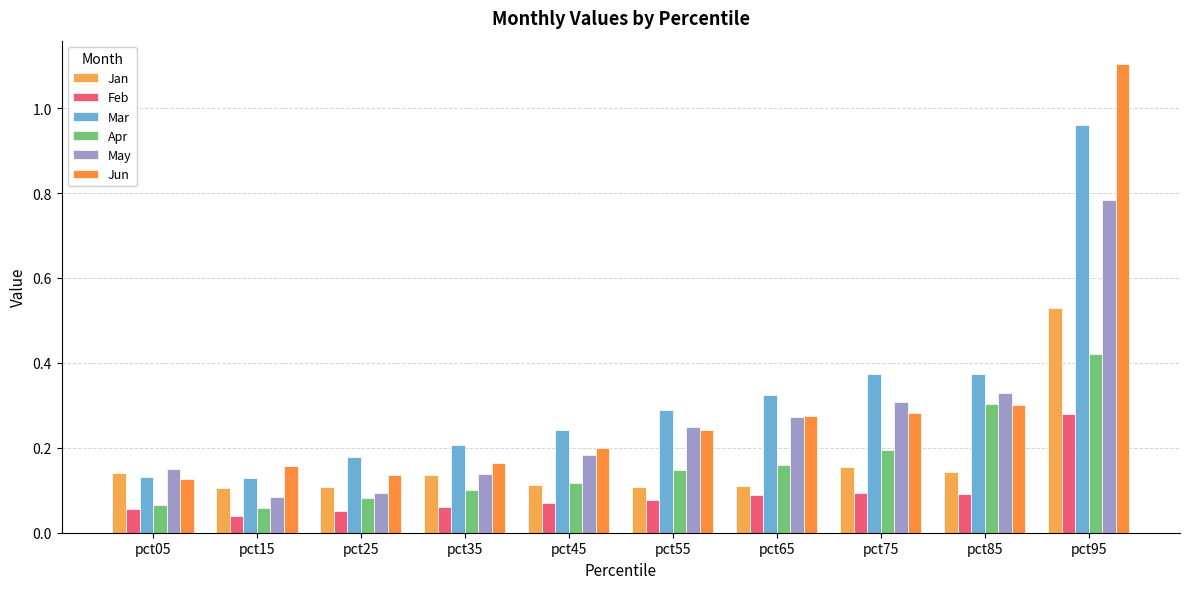

What are all the series names shown in the legend?

Jan, Feb, Mar, Apr, May, Jun